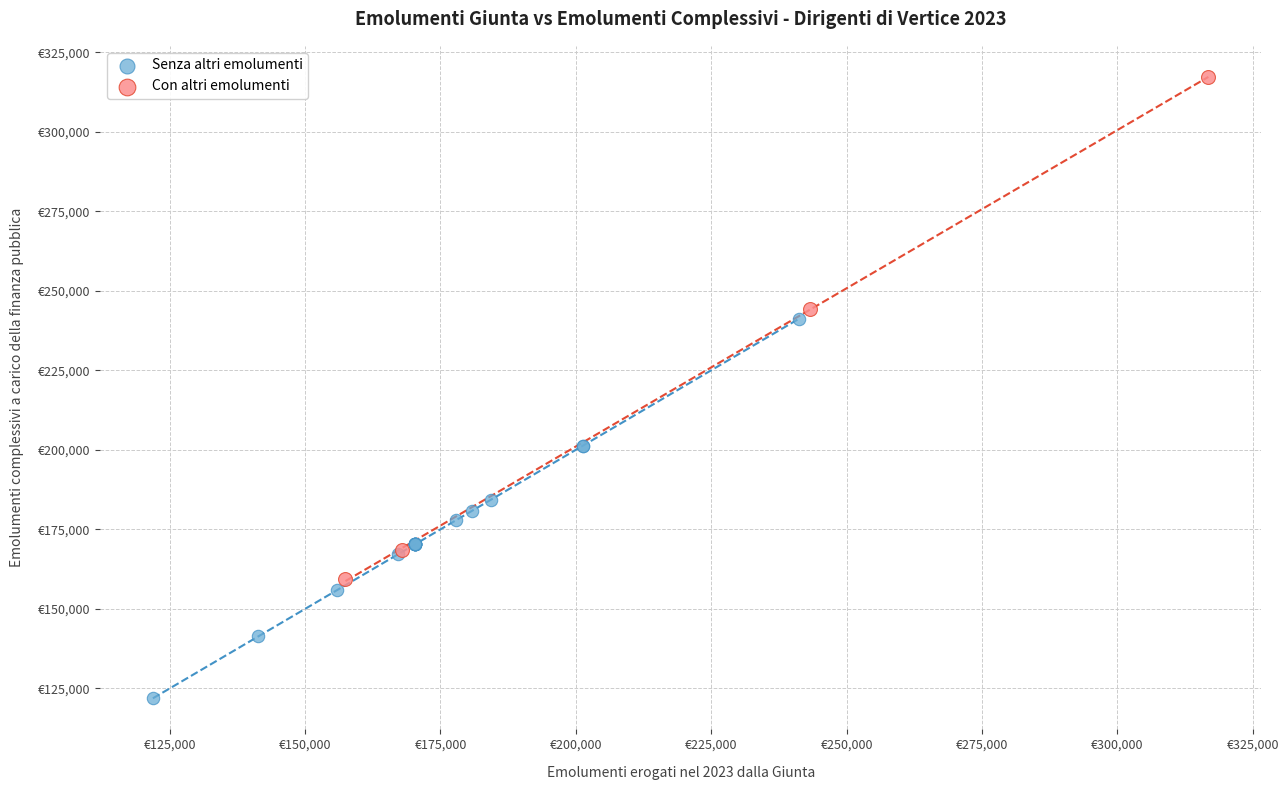

Which series reaches the maximum Y coordinate?

Con altri emolumenti